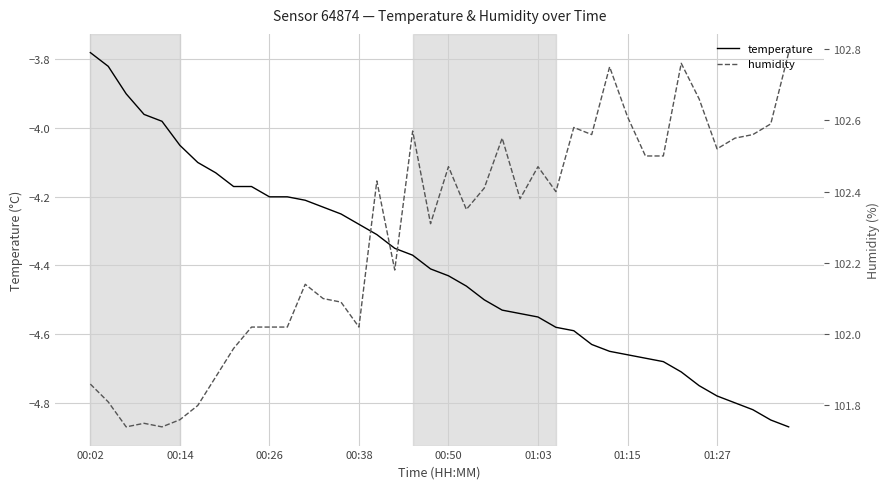

What is the average value of the humidity series?

102.3